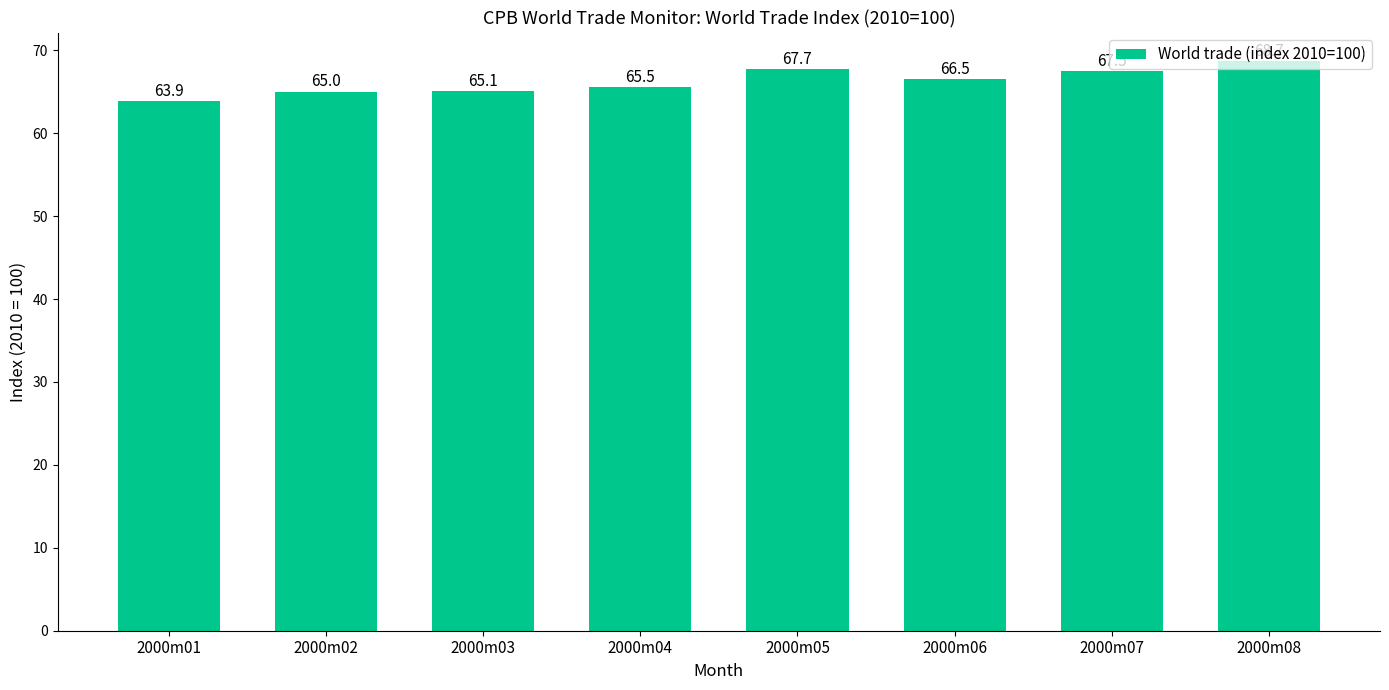

What is the difference between the second highest and second lowest values?

2.7